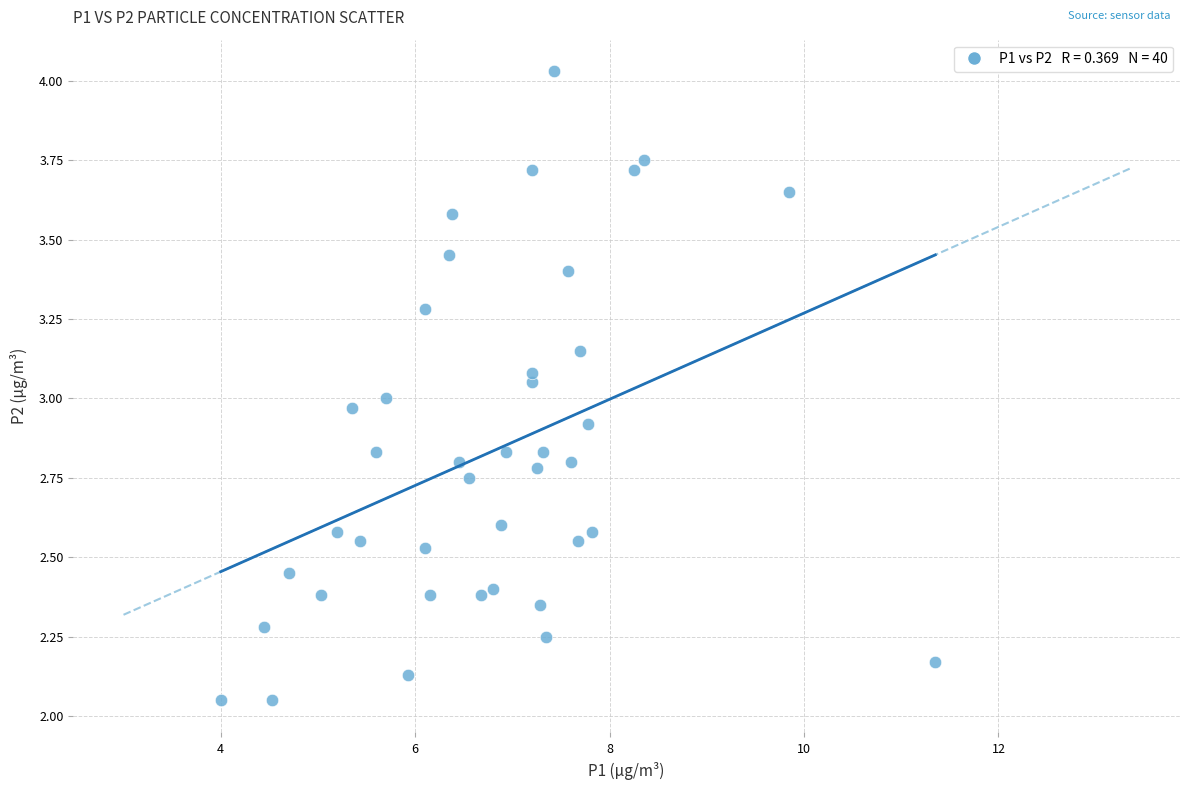

What is the range of X values (max minus min)?

7.3